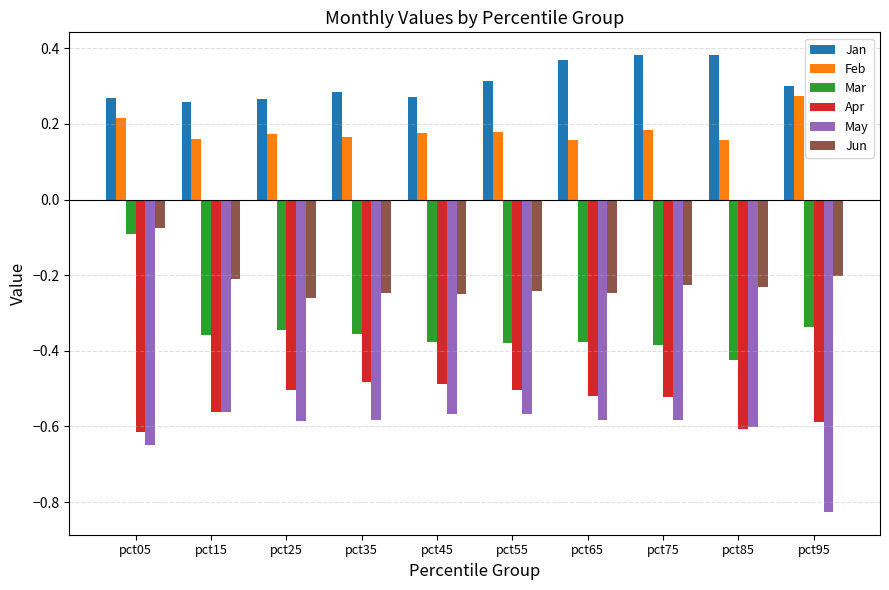

At pct75, list the series in order from smallest to largest.

May, Apr, Mar, Jun, Feb, Jan